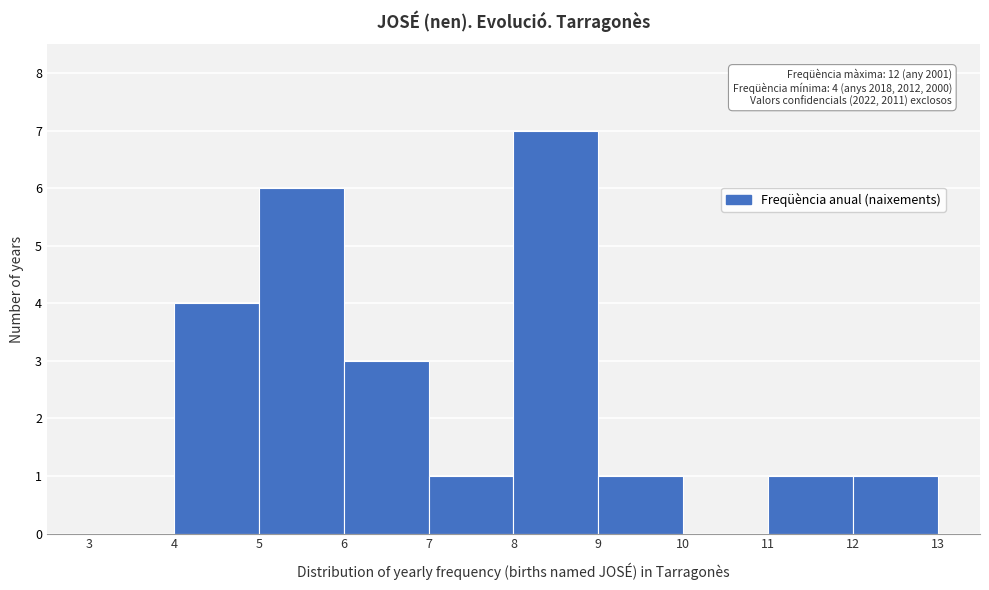

Which range on the x-axis has the tallest bar?

8 to 9